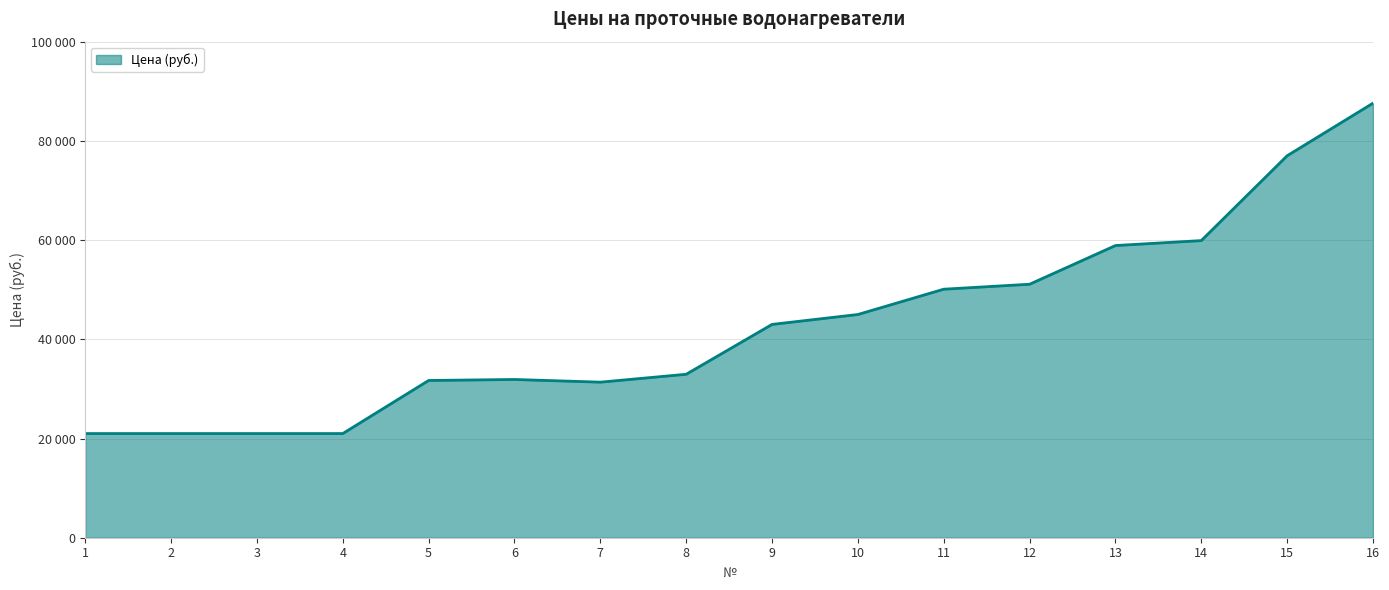

Where is the first local maximum?

6